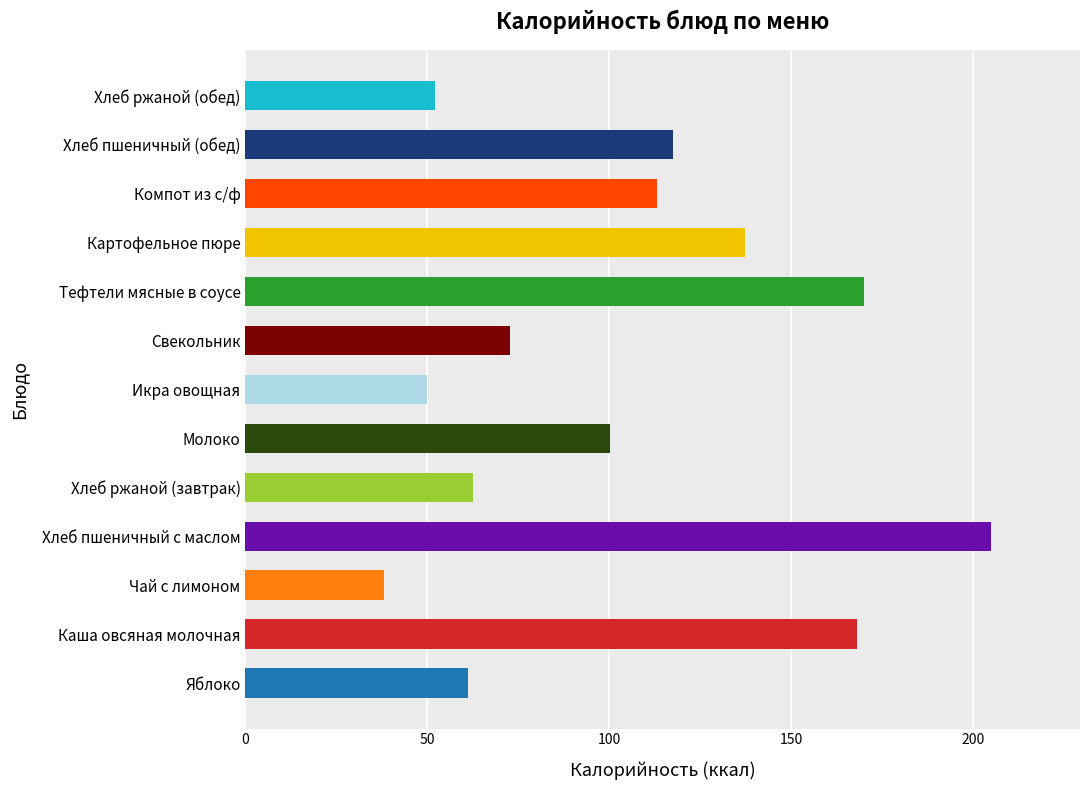

Between Чай с лимоном and Каша овсяная молочная, which is larger?

Каша овсяная молочная